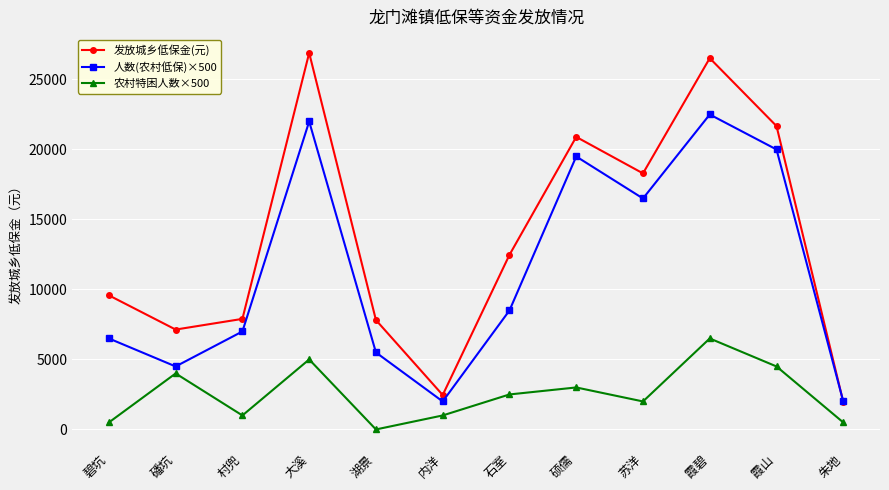

Where does the 农村特困人数×500 series first go above 2500?

磻坑